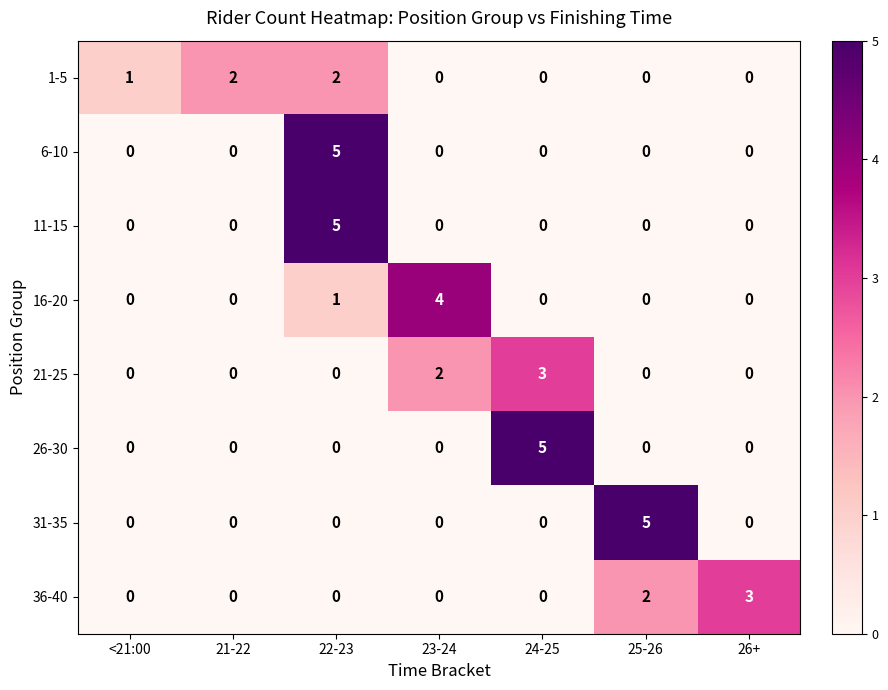

What is the spread (max minus min) of values at 22-23?

5